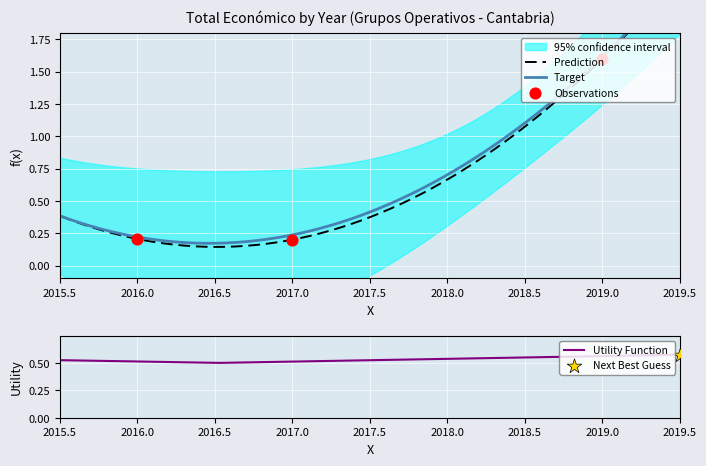

What is the change in value from 2017 to 2019?

+1.4